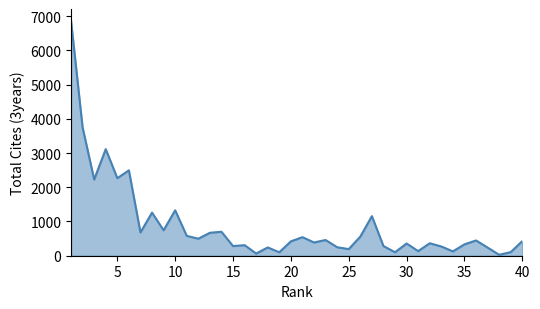

What is the difference between the maximum and minimum values?

6835